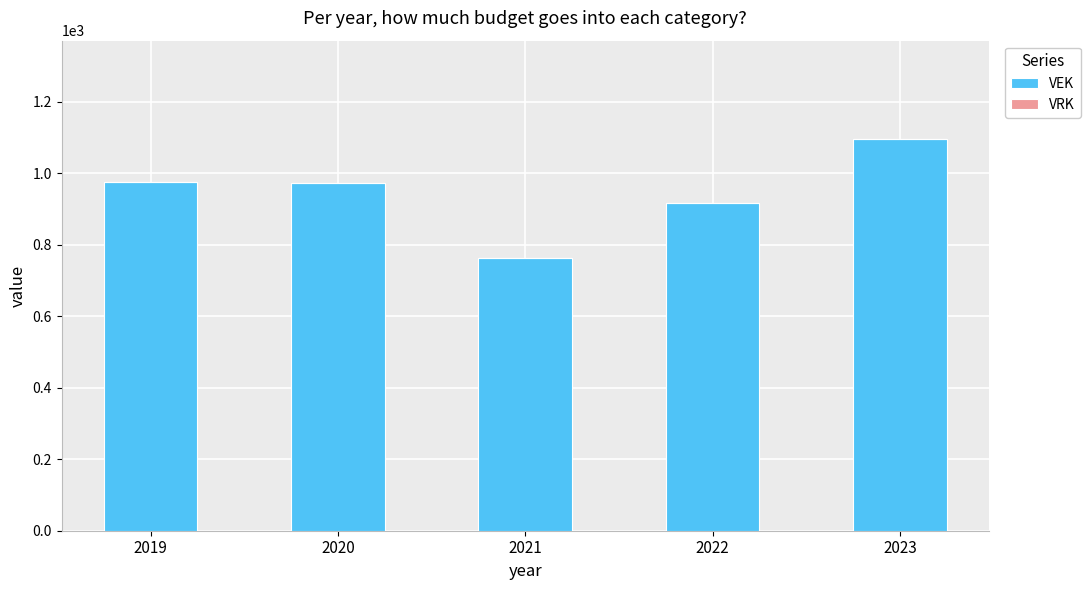

Between 2019 and 2021, which is larger?

2019